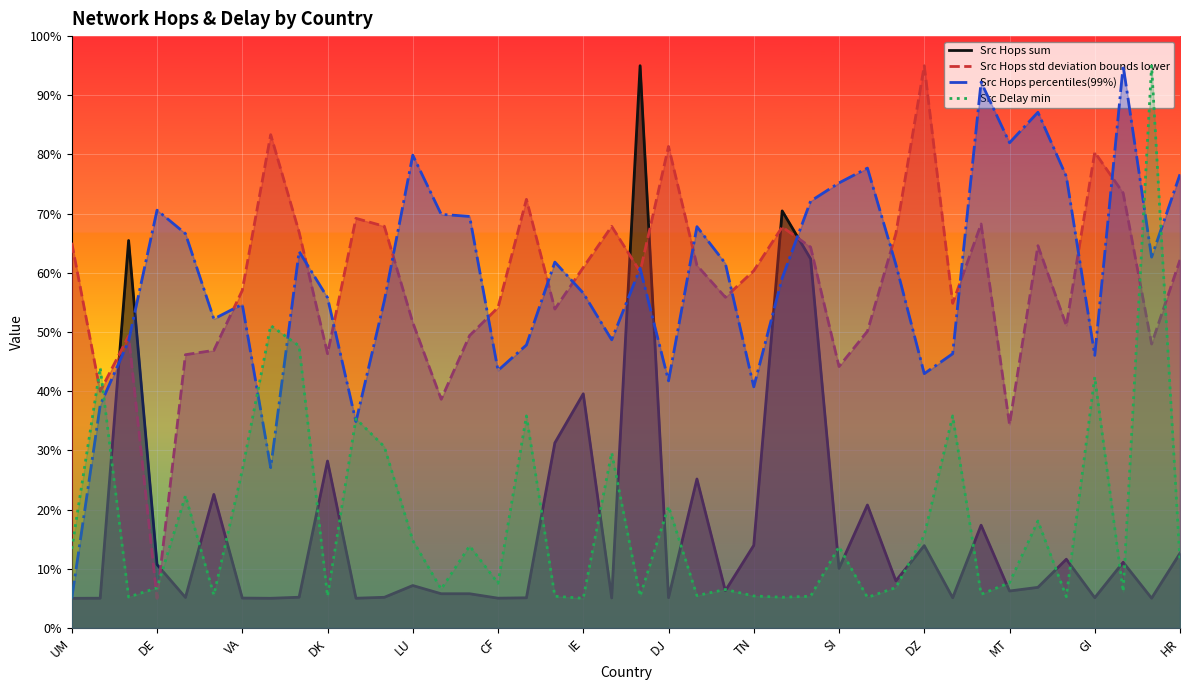

How many lines are shown in the chart?

4